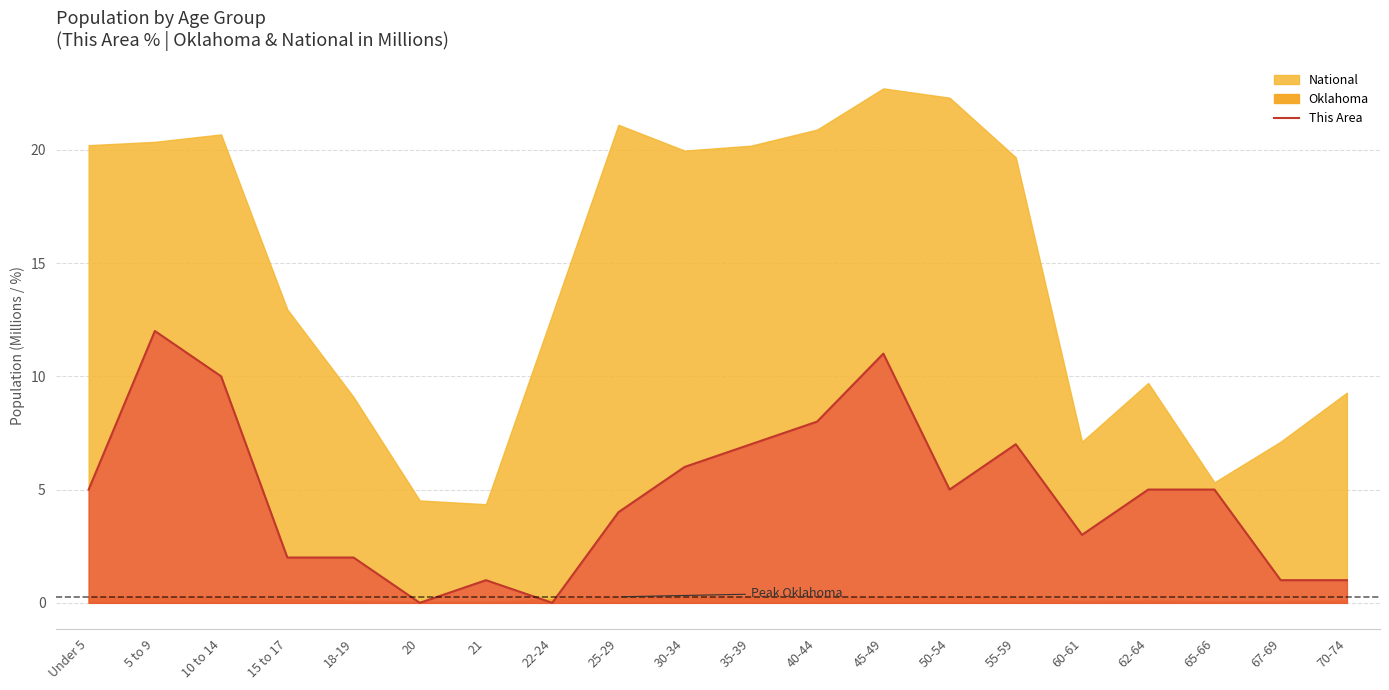

The chart shows a value of 4 at 10 to 14. True or false?

False